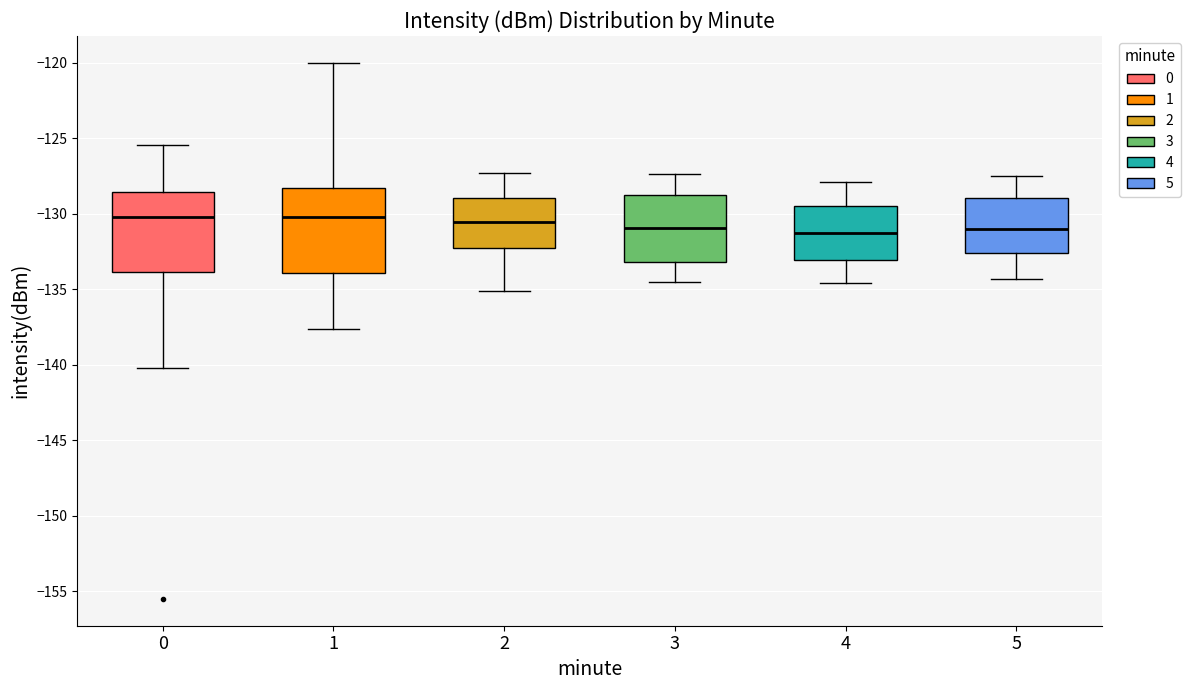

Reading left to right, read every box against the y-axis: the position of its median line, the range the box covers, and the ends of its whiskers. The values are not printed on the chart, so give them approximately, as read against the axis.

0: median -130.0, box -134.0 to -128.5, whiskers -140.0 to -125.5
1: median -130.0, box -134.0 to -128.5, whiskers -137.5 to -120.0
2: median -130.5, box -132.0 to -129.0, whiskers -135.0 to -127.5
3: median -131.0, box -133.0 to -129.0, whiskers -134.5 to -127.5
4: median -131.0, box -133.0 to -129.5, whiskers -134.5 to -128.0
5: median -131.0, box -132.5 to -129.0, whiskers -134.5 to -127.5